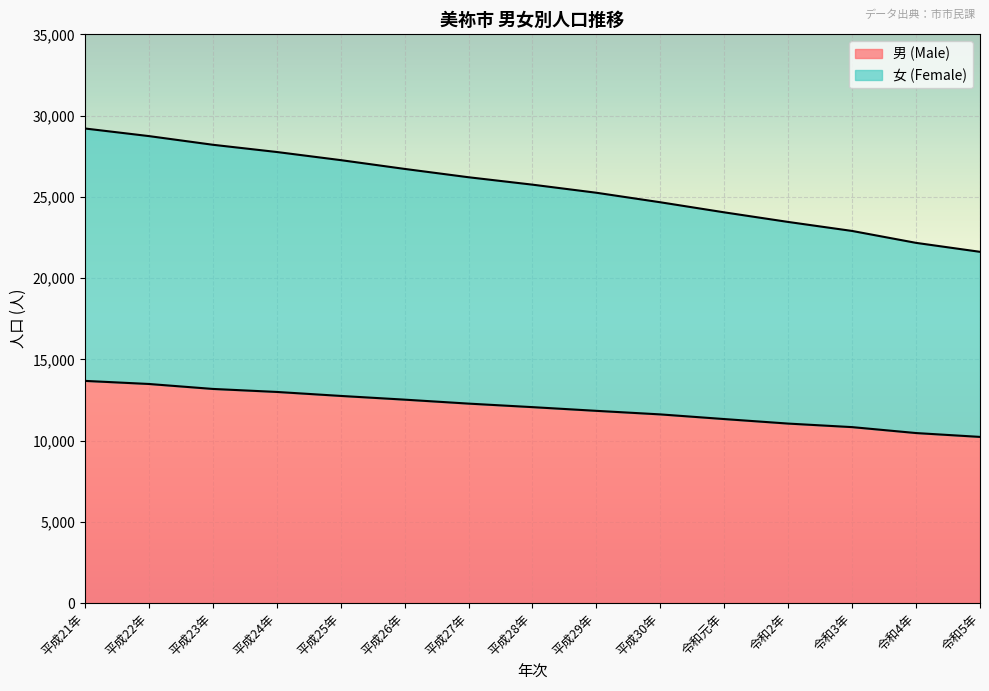

The value of 男 (Male) at 平成30年 is 4465. True or false?

False